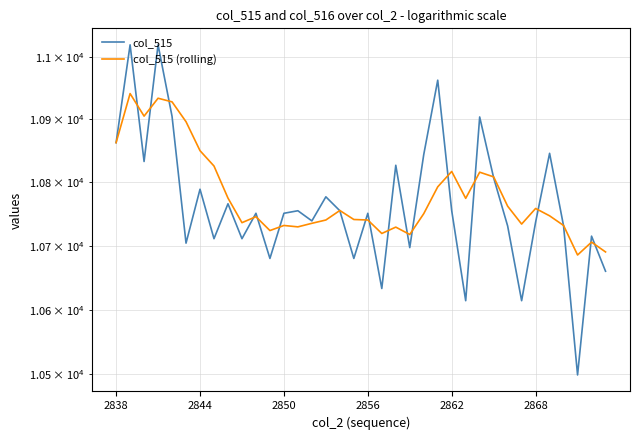

What is the total value across all series at 10?

21496.6